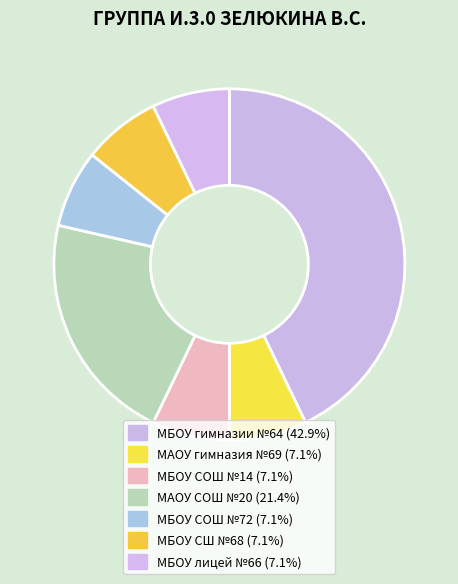

What is the total percentage of МБОУ СОШ №14 and МБОУ гимназии №64?

50.0%